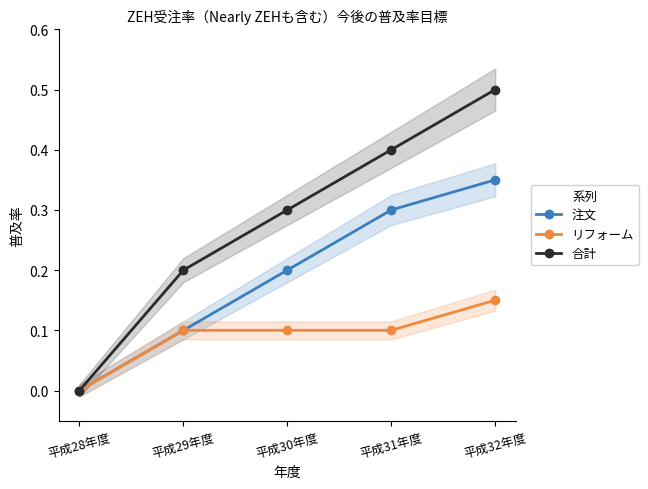

What is the spread (max minus min) of values at 平成32年度?

0.3